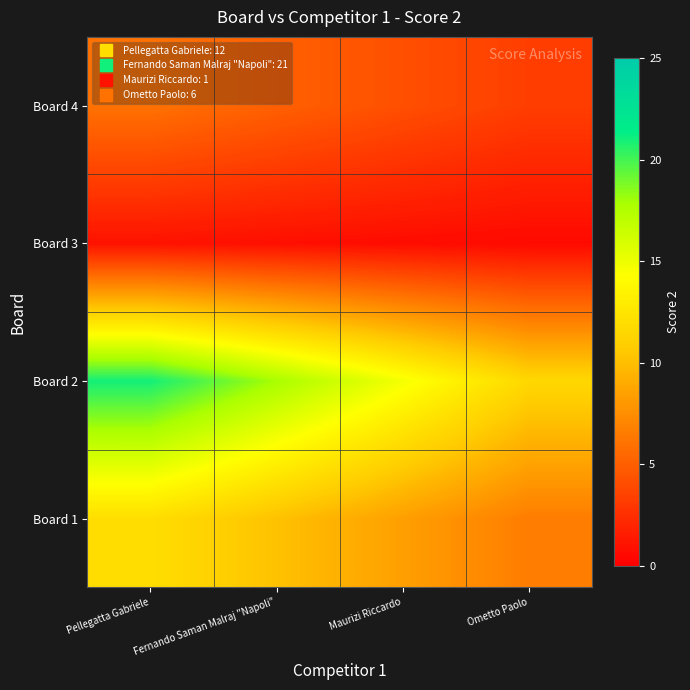

What is the spread (max minus min) of values at Maurizi Riccardo?

14.0